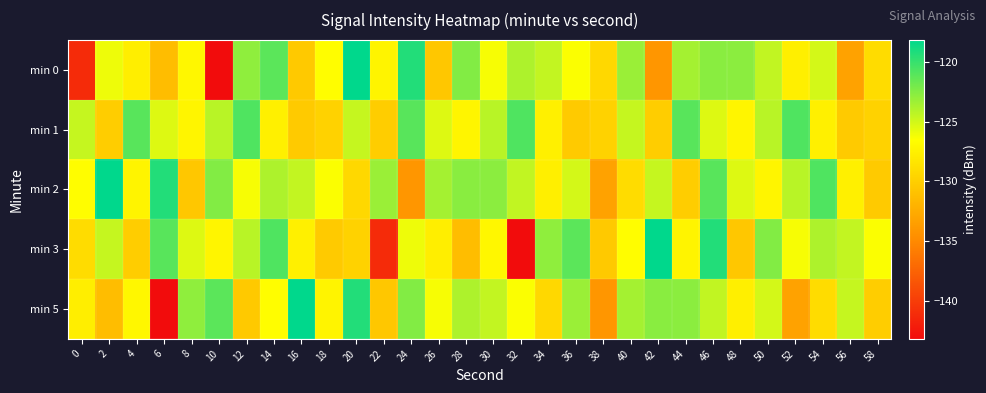

Count the number of data series in this chart.

5